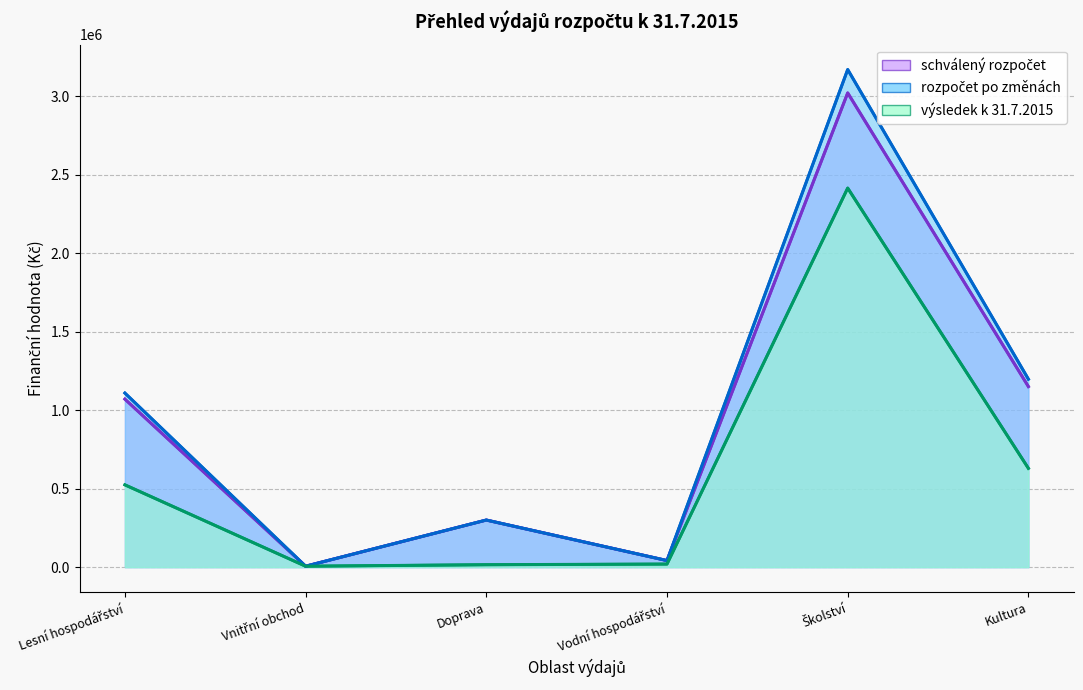

How many interior local valleys does the rozpočet po změnách series have?

2